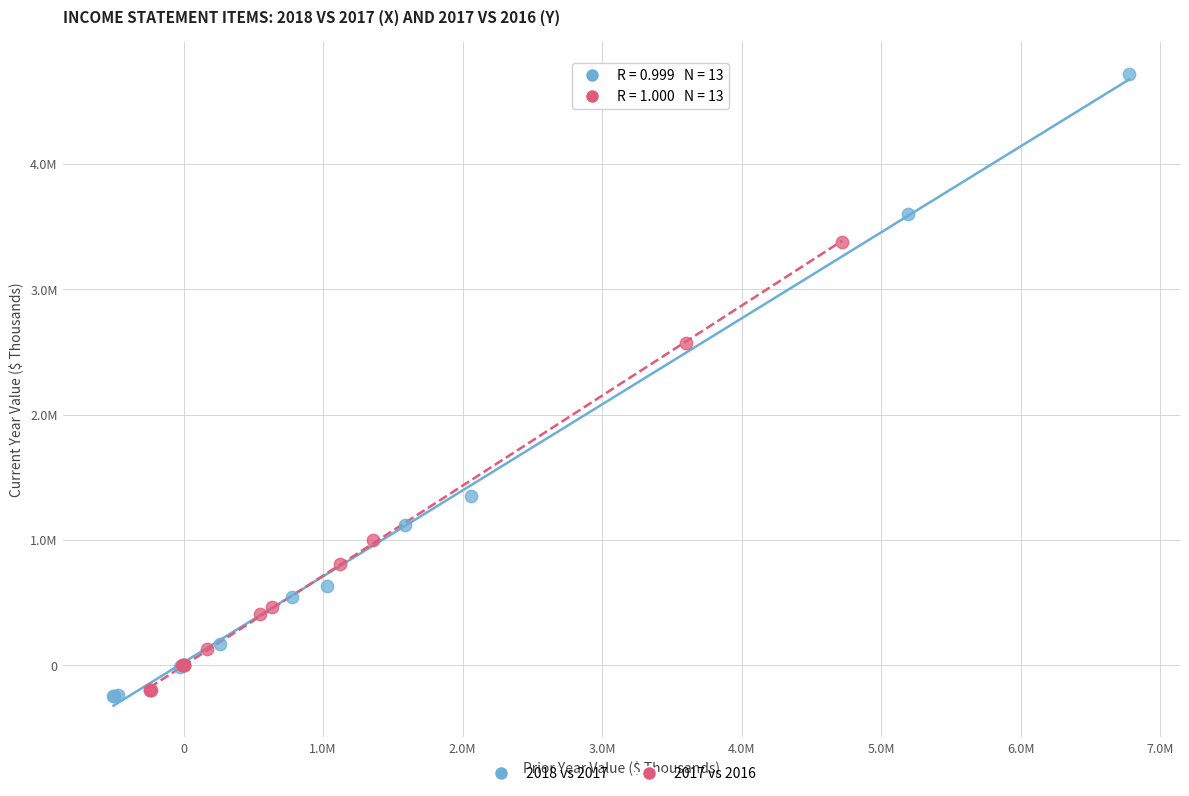

What are all the series names shown in the legend?

2018 vs 2017, 2017 vs 2016